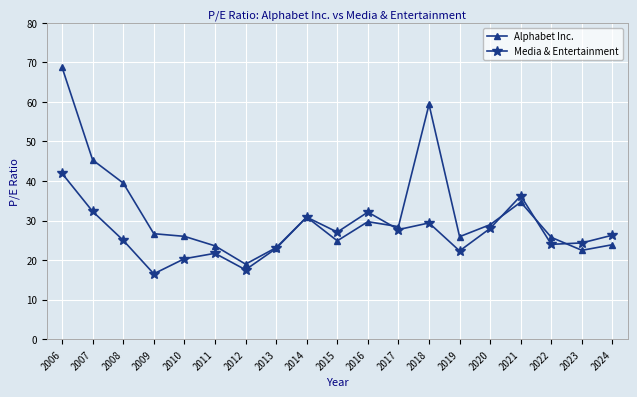

What is the maximum value for Media & Entertainment?

41.9